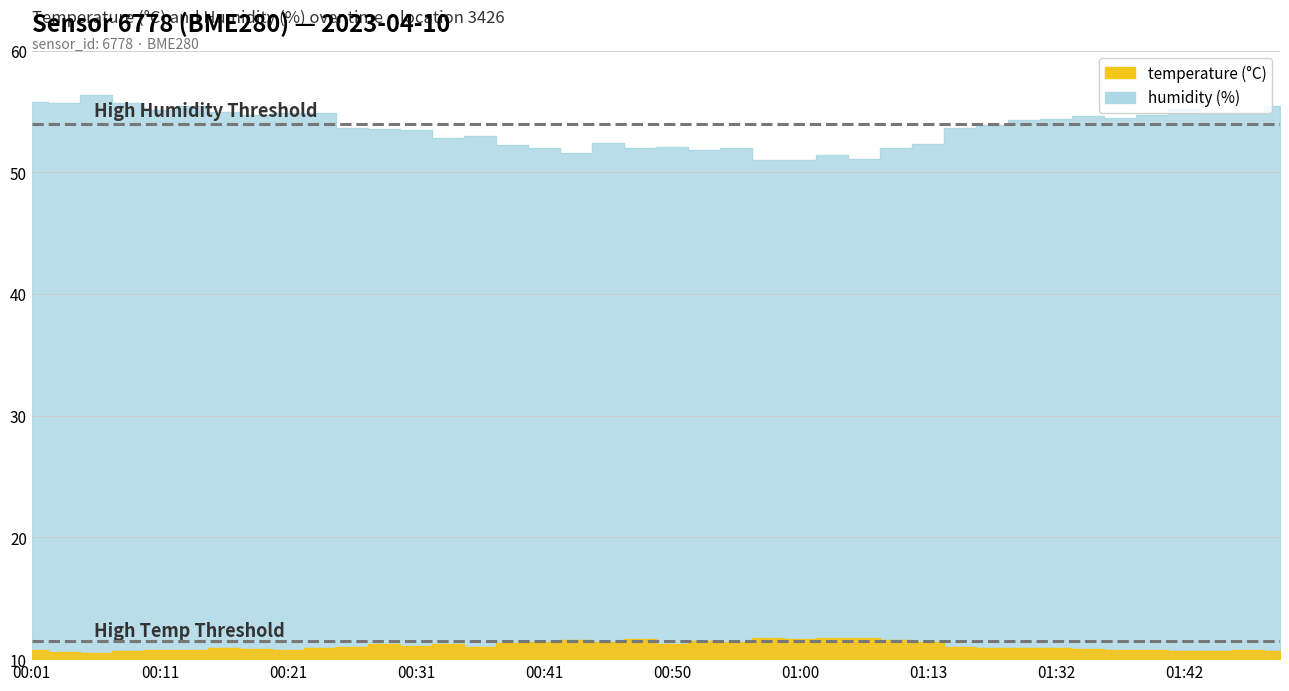

At which label is humidity closest to 53?

00:36